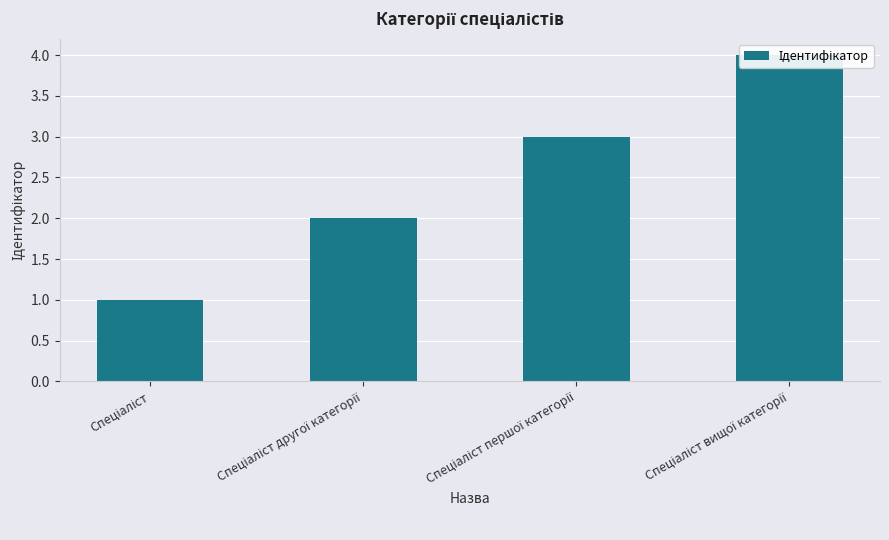

Which category has the lowest value across all series?

Спеціаліст